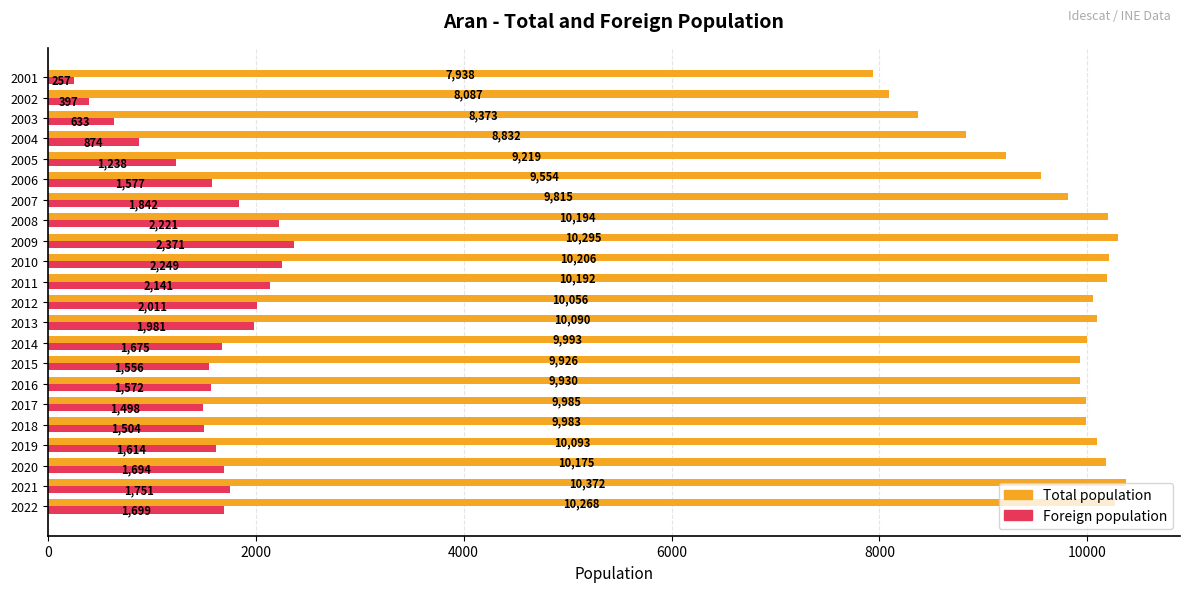

Where is Foreign population nearest to the value 1314?

2005